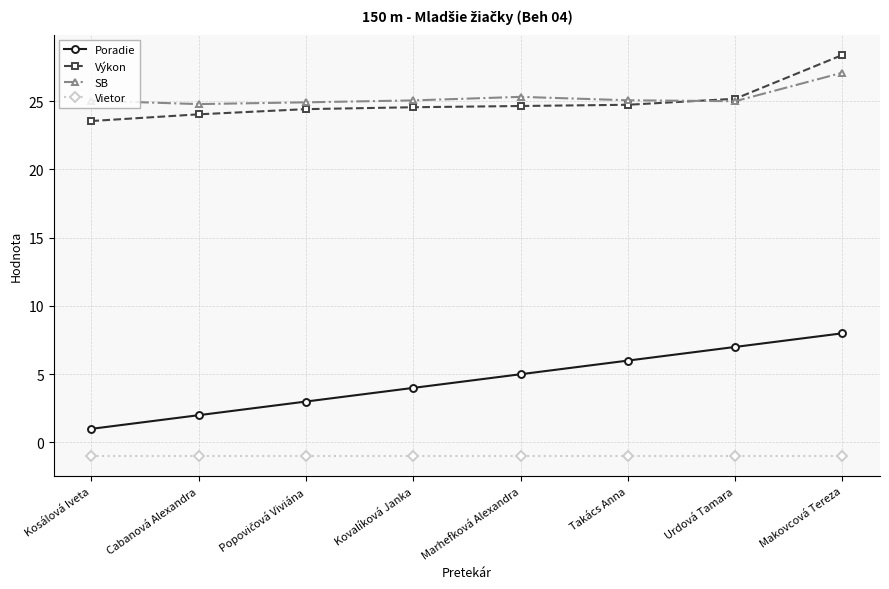

What is the value of the SB point at the 1st from the left?

25.0